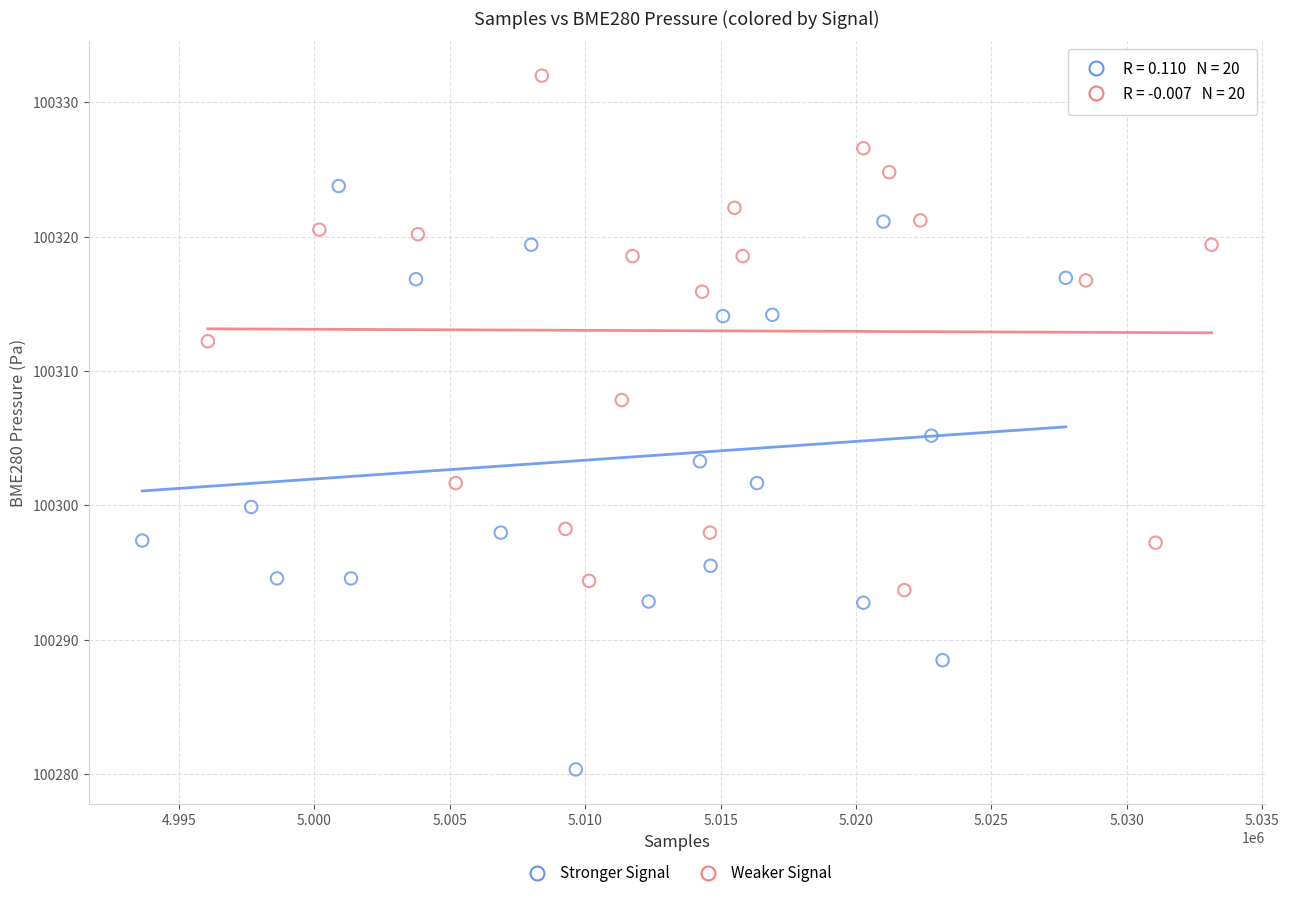

Which series has the largest Y range (max minus min)?

Stronger Signal